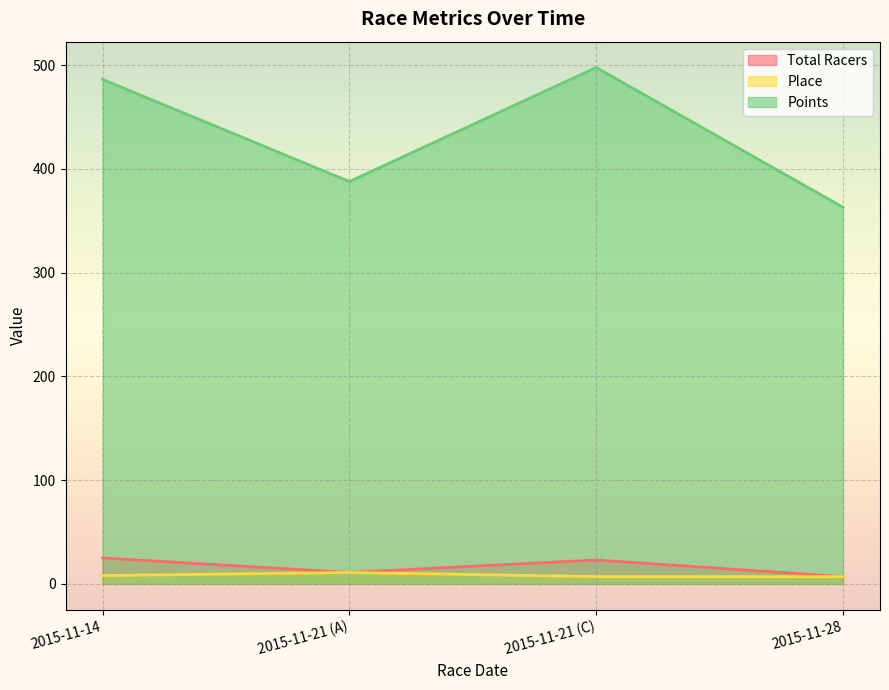

What is the average value of the Points series?

433.8